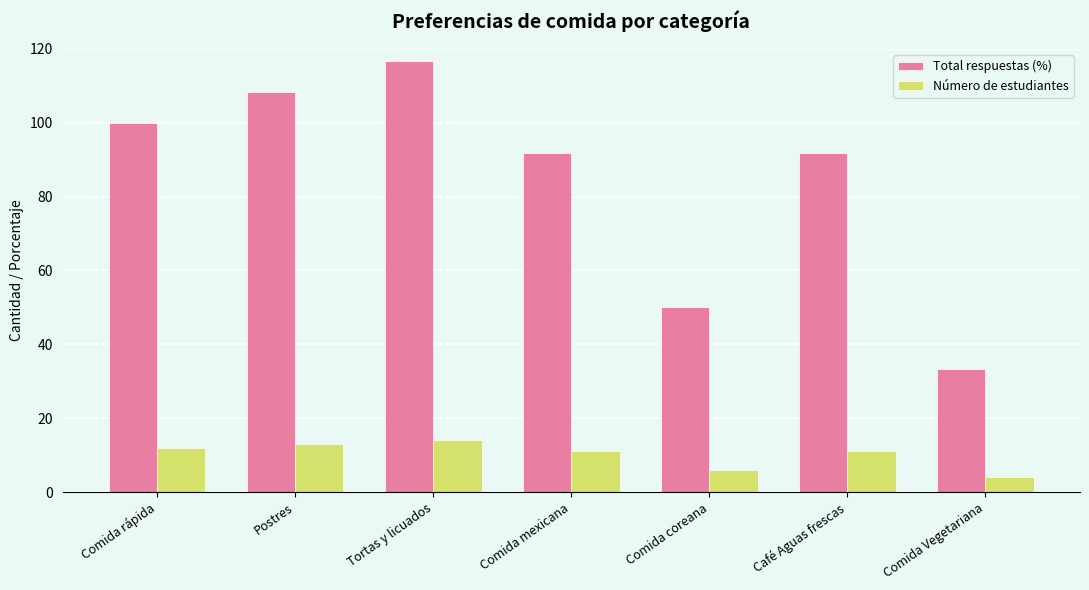

Which series has the largest range (max minus min)?

Total respuestas (%)